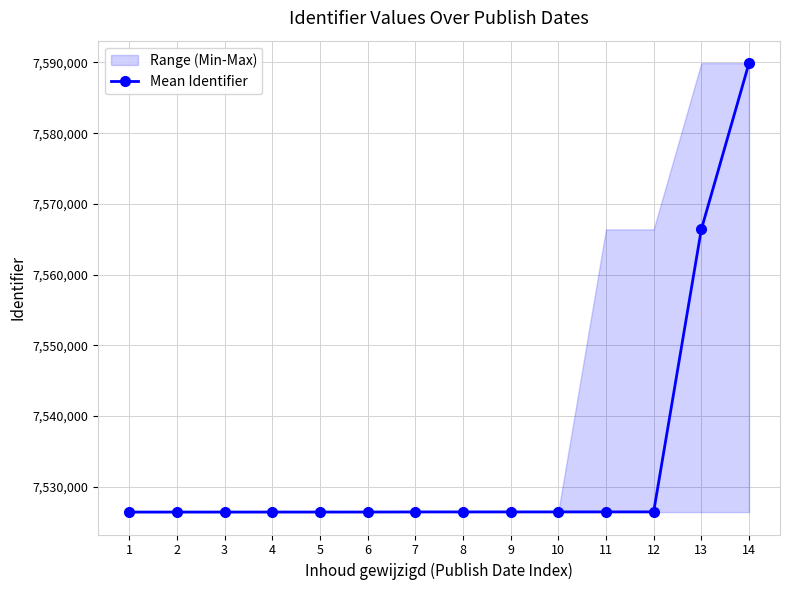

How many data points are above 7526410?

6